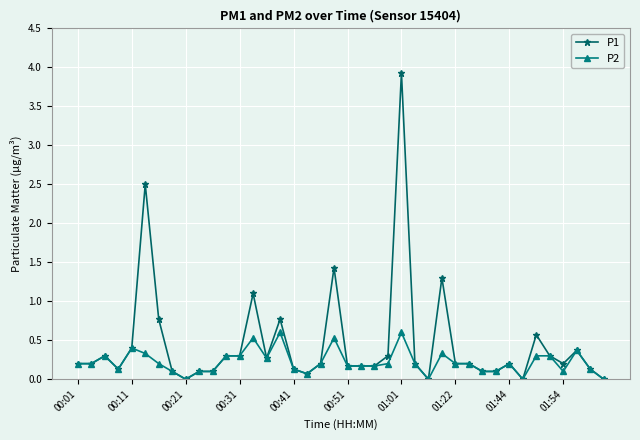

Rank the series by their maximum value, from lowest to highest.

P2, P1